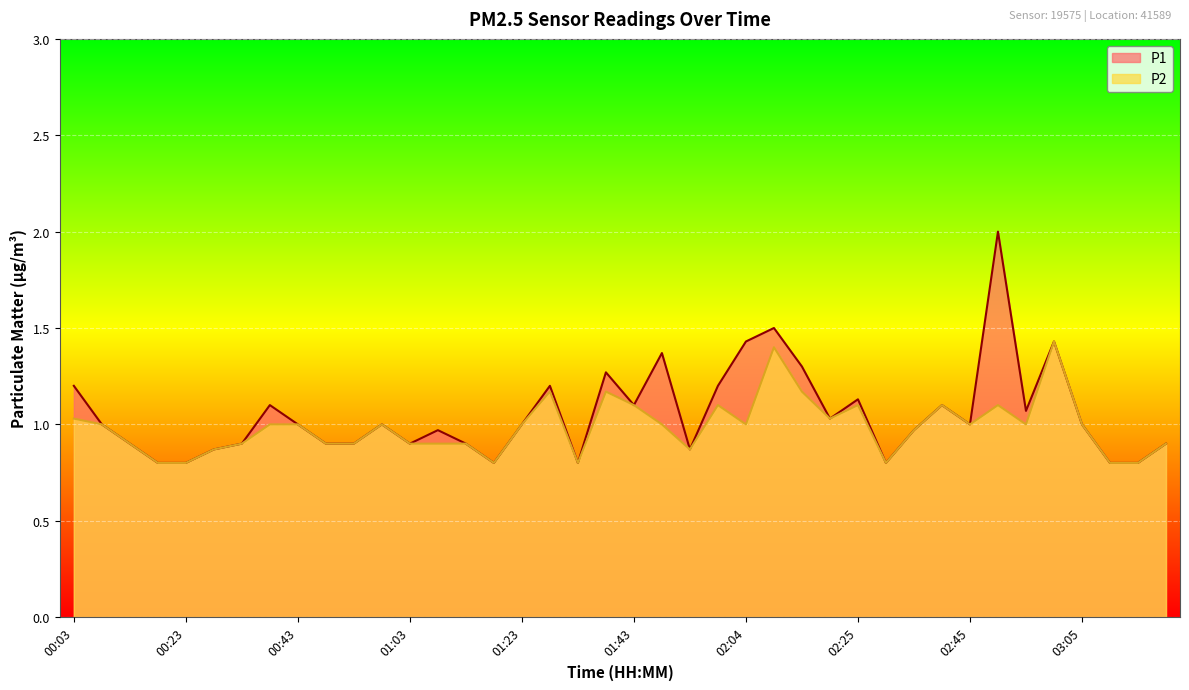

What is the difference between the P2 values at 00:58 and 00:28?

0.1